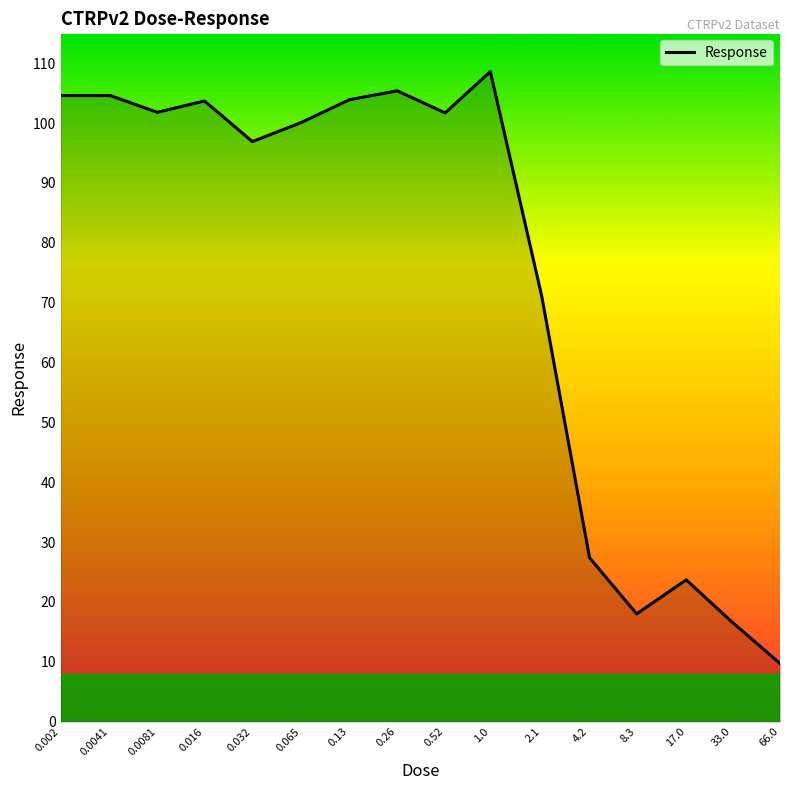

What is the difference between the maximum and minimum values?

98.9